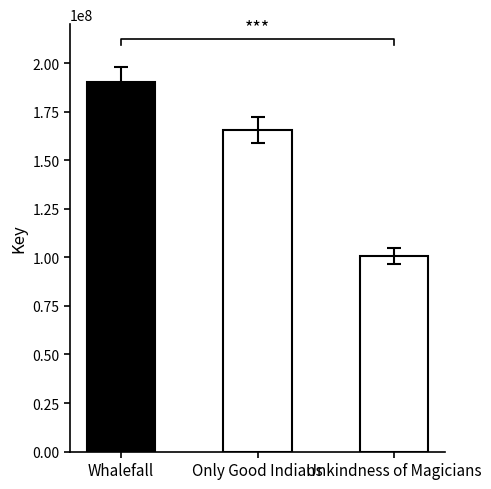

What is the minimum value shown in the chart?

100784630